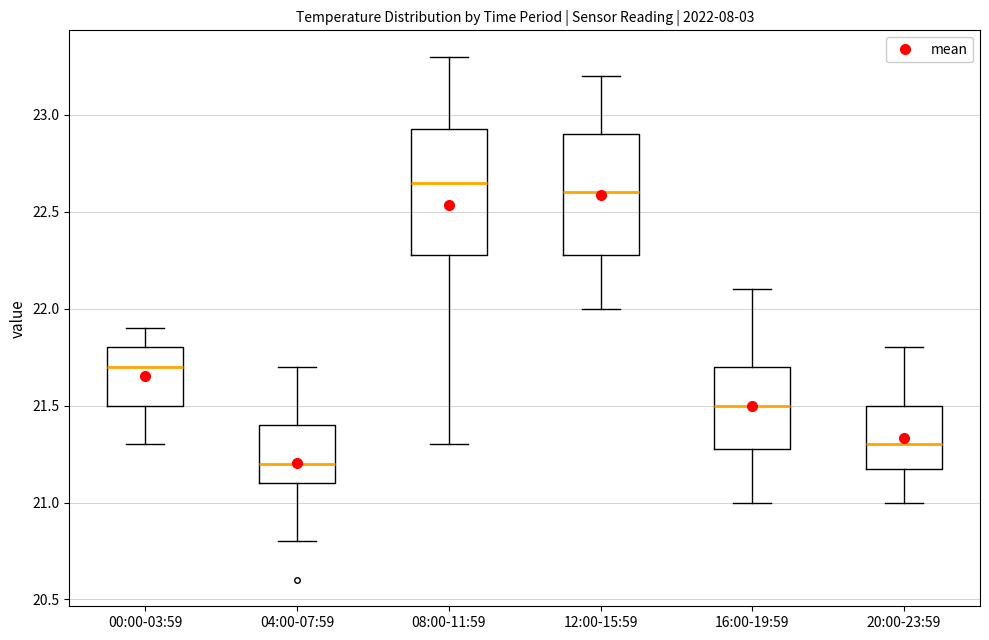

Which box's median line is the lowest?

04:00-07:59